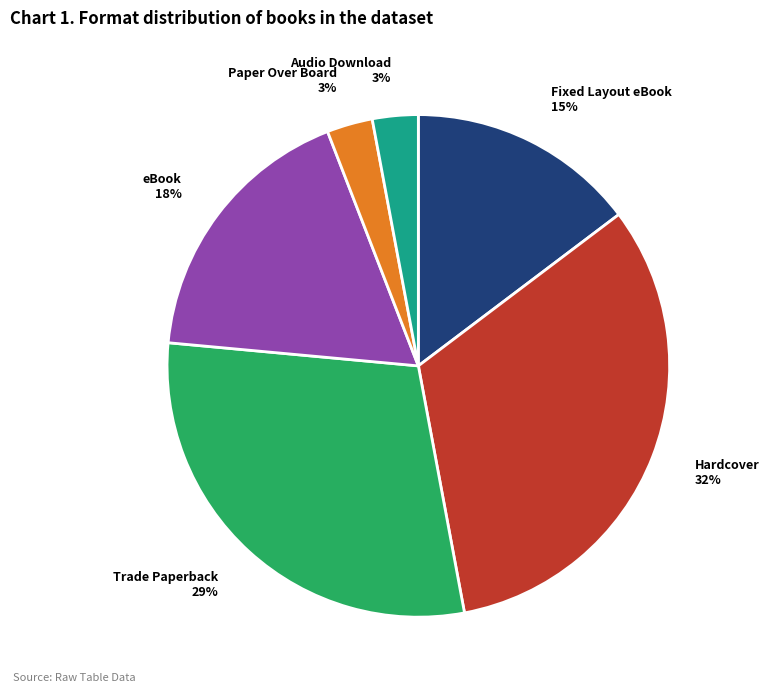

To the nearest percent, what portion does Hardcover represent?

32%